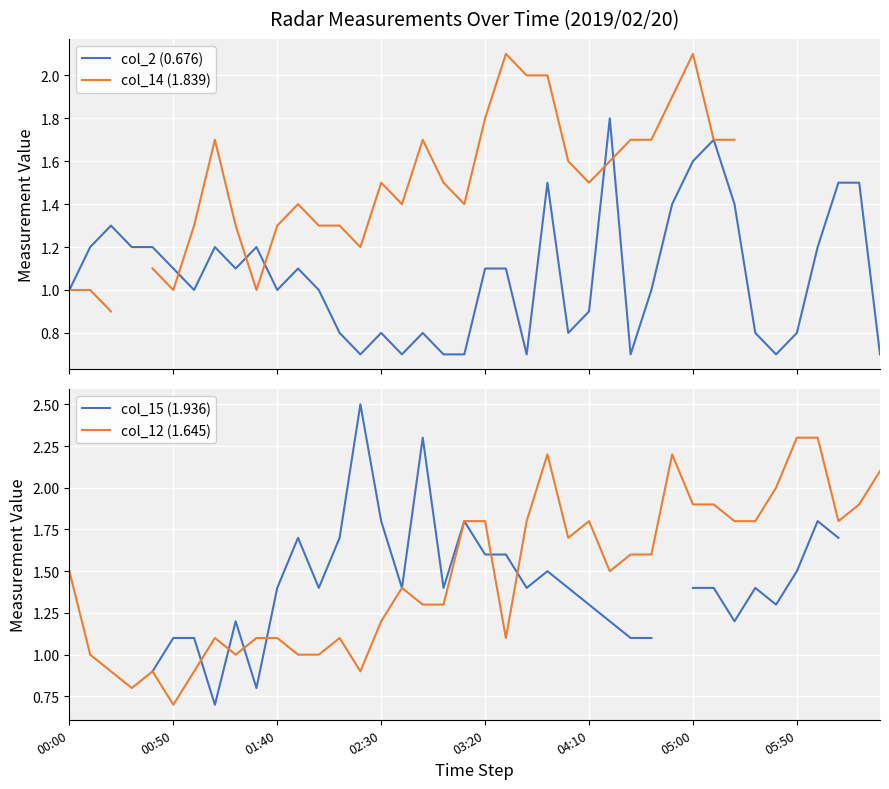

The value of col_12 (1.645) at 04:10 is 0.6. True or false?

False